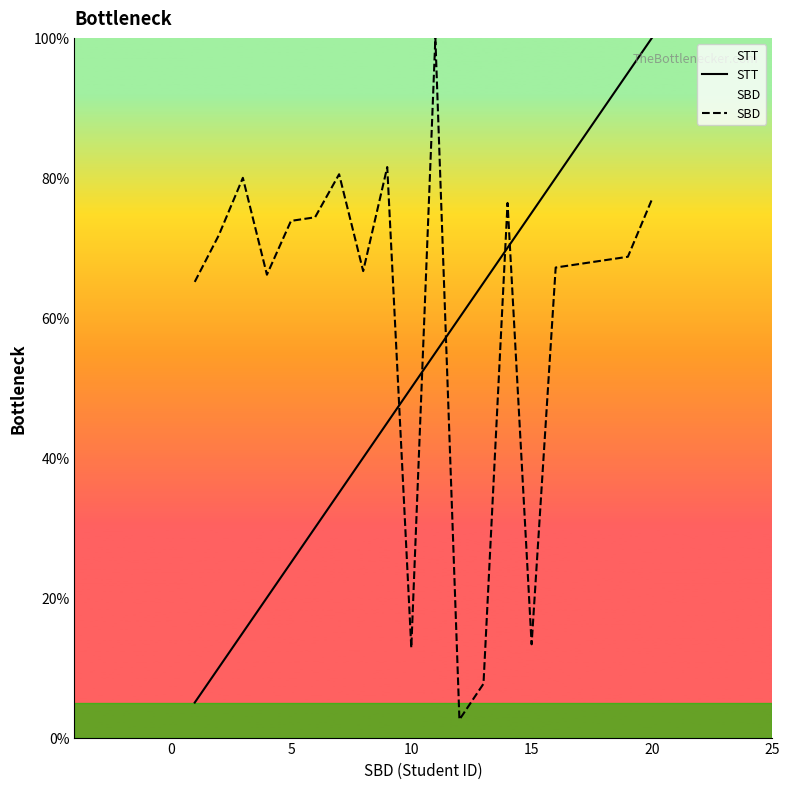

What is the difference between the maximum and minimum values in the STT series?

95.0